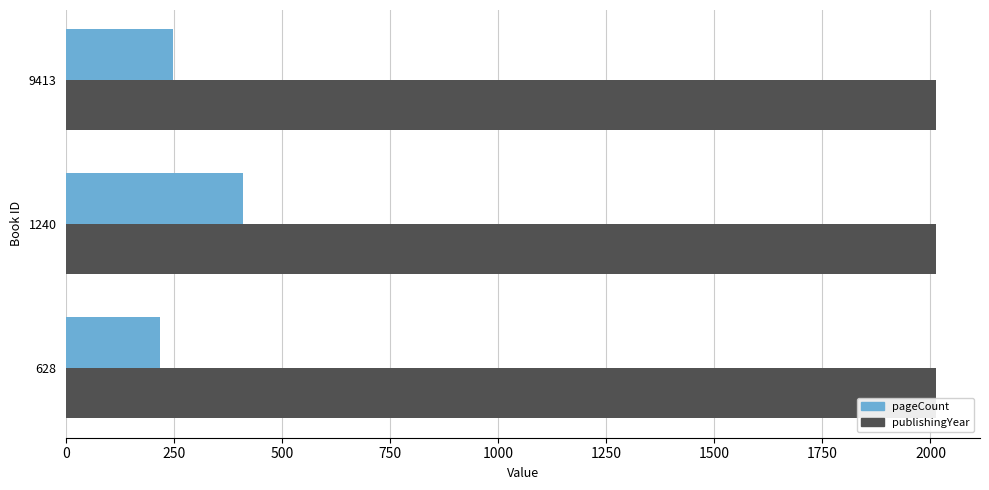

Where is pageCount nearest to the value 312?

9413